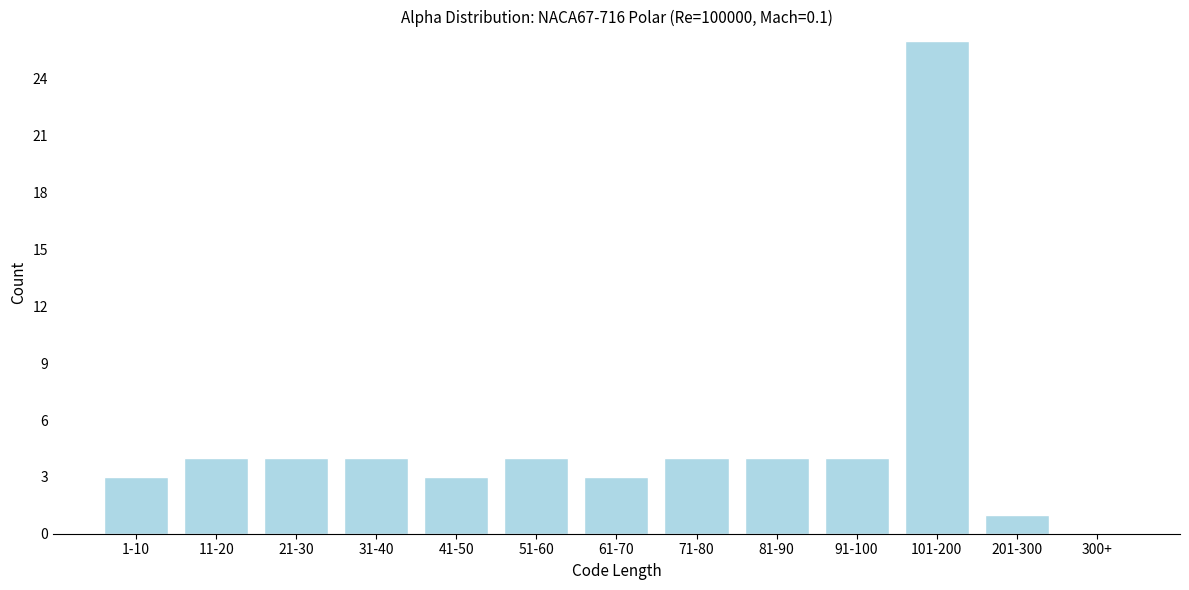

Reading right to left, extract all data points from this chart.

300+=0	201-300=1	101-200=26	91-100=4	81-90=4	71-80=4	61-70=3	51-60=4	41-50=3	31-40=4	21-30=4	11-20=4	1-10=3